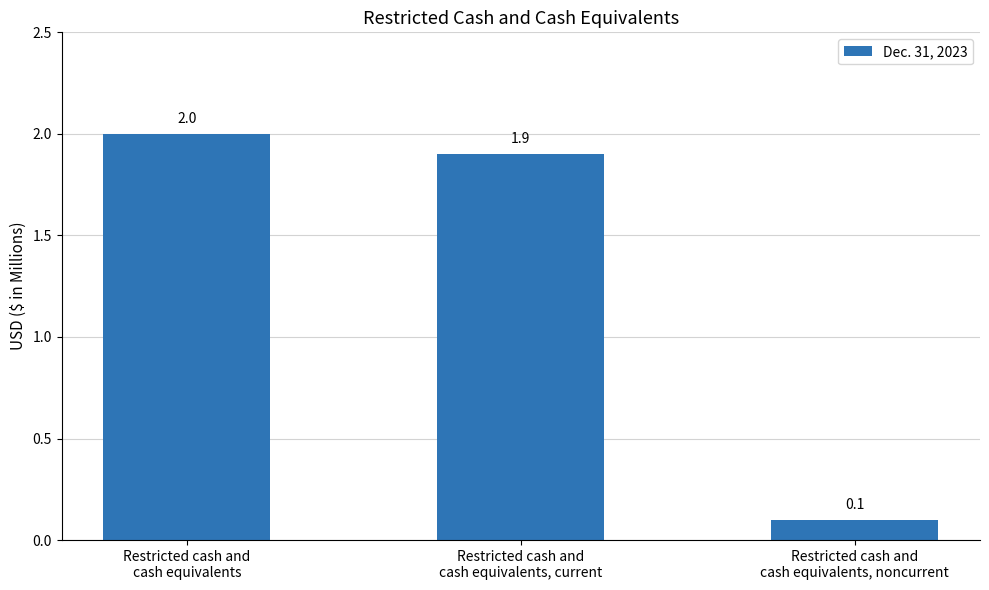

Which has a higher value, Restricted cash and
cash equivalents or Restricted cash and
cash equivalents, current?

Restricted cash and
cash equivalents